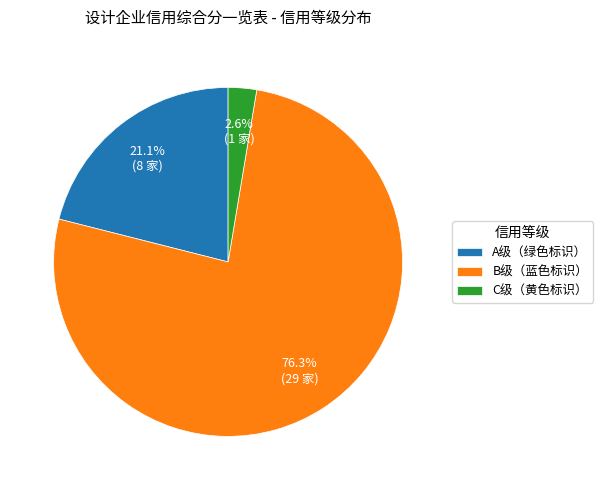

To the nearest percent, what is the difference between the largest and smallest slice percentages?

74%